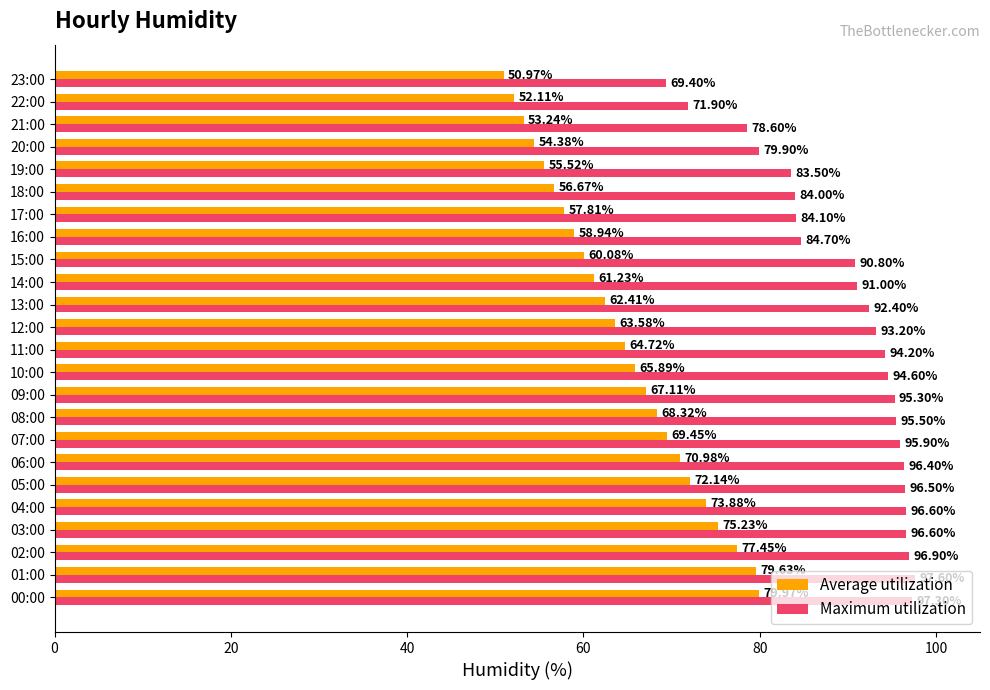

What is the sum of the Average utilization values at 23:00 and 10:00?

116.9